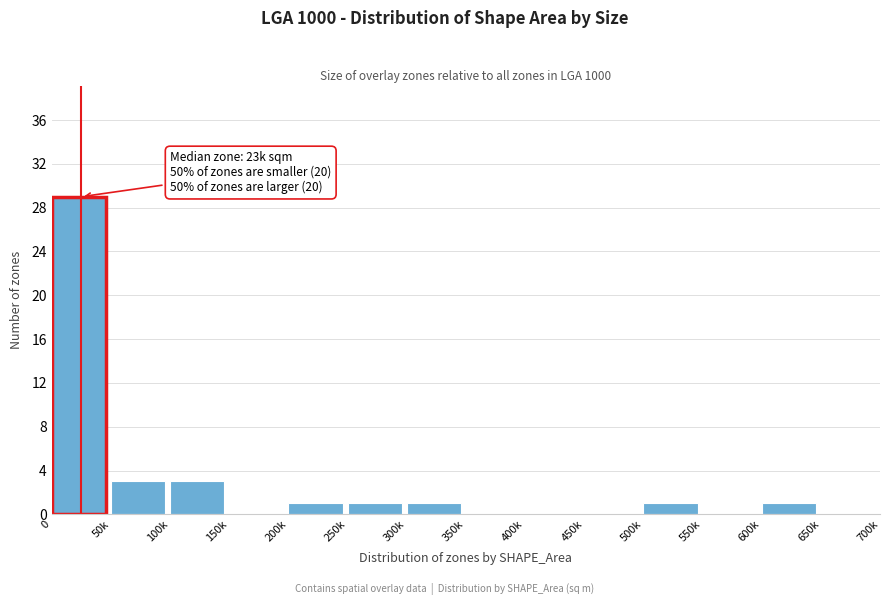

Reading right to left, list all the values displayed in this chart.

650k=0	600k=1	550k=0	500k=1	450k=0	400k=0	350k=0	300k=1	250k=1	200k=1	150k=0	100k=3	50k=3	0=29